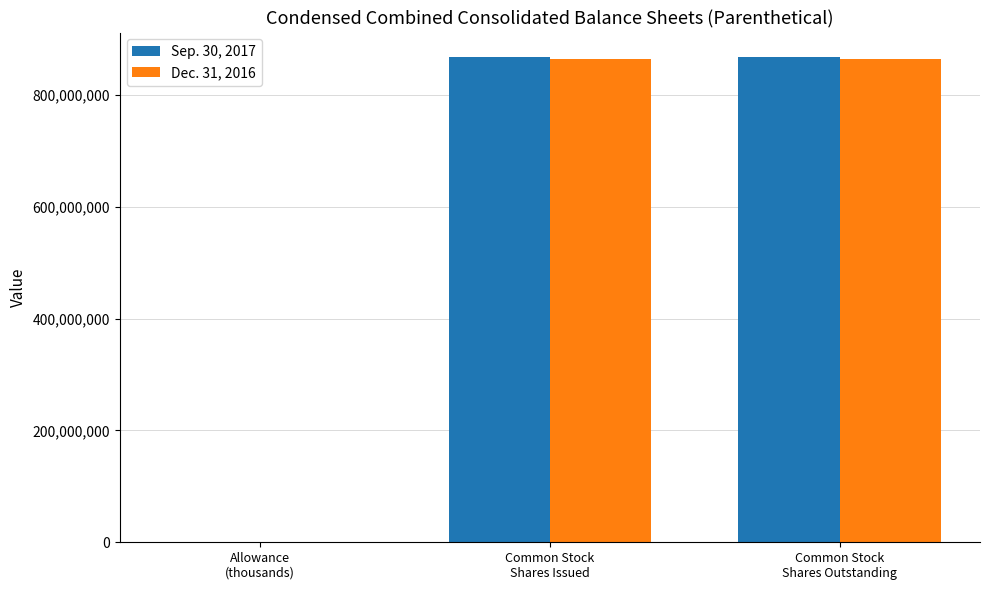

How many groups of bars are there?

3